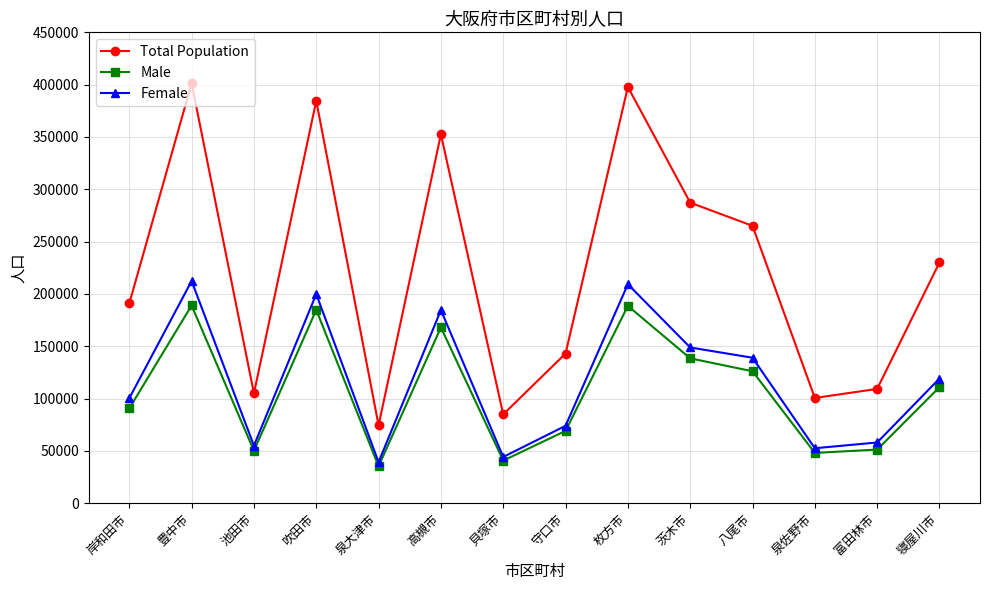

Which series has the widest spread of values?

Total Population